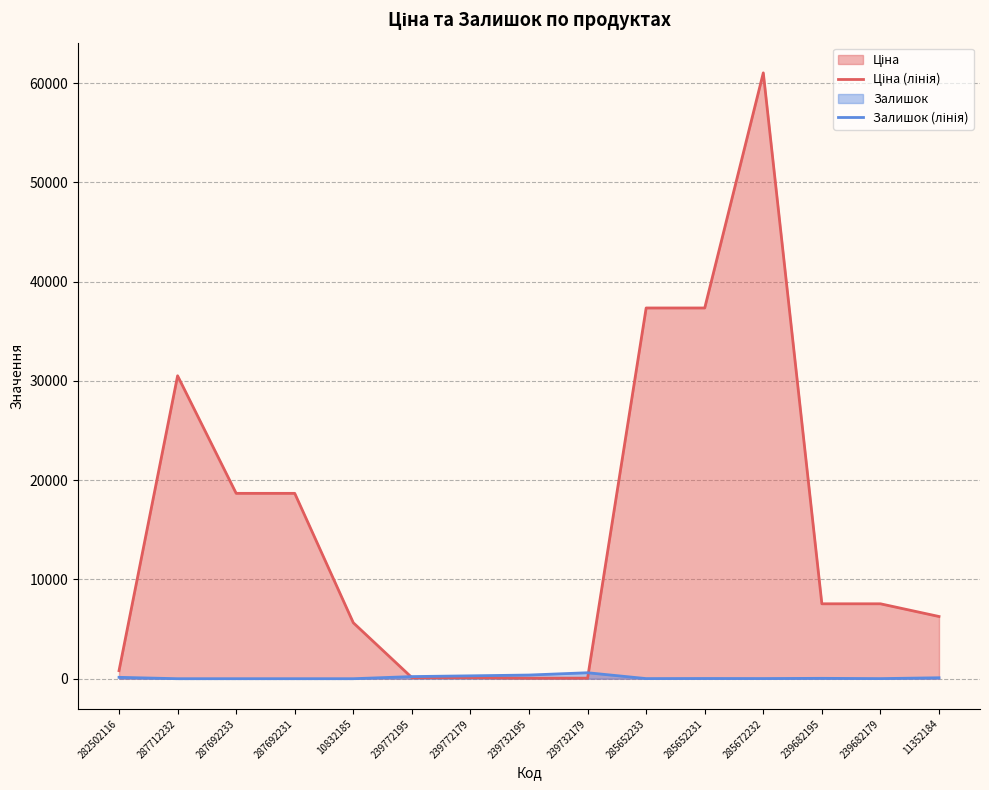

How many values in the Залишок (лінія) series exceed 21?

7